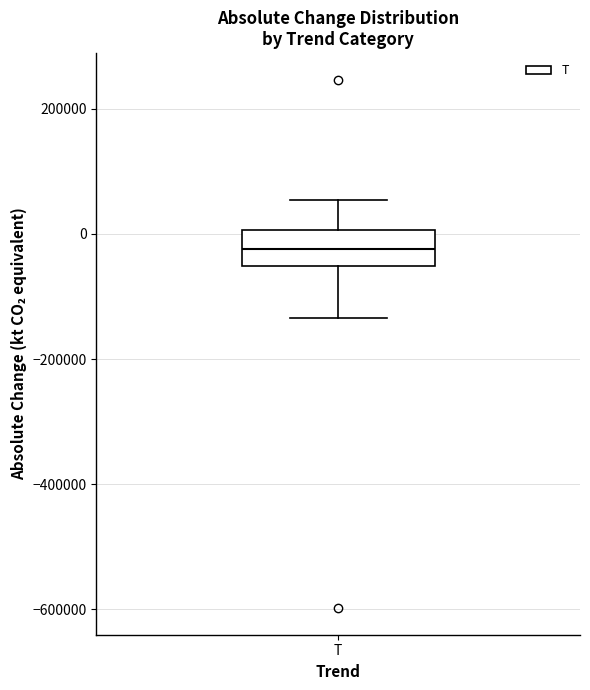

Where does the median line of the box for T sit on the y-axis? The values are not printed on the chart, so give them approximately, as read against the axis.

-20000